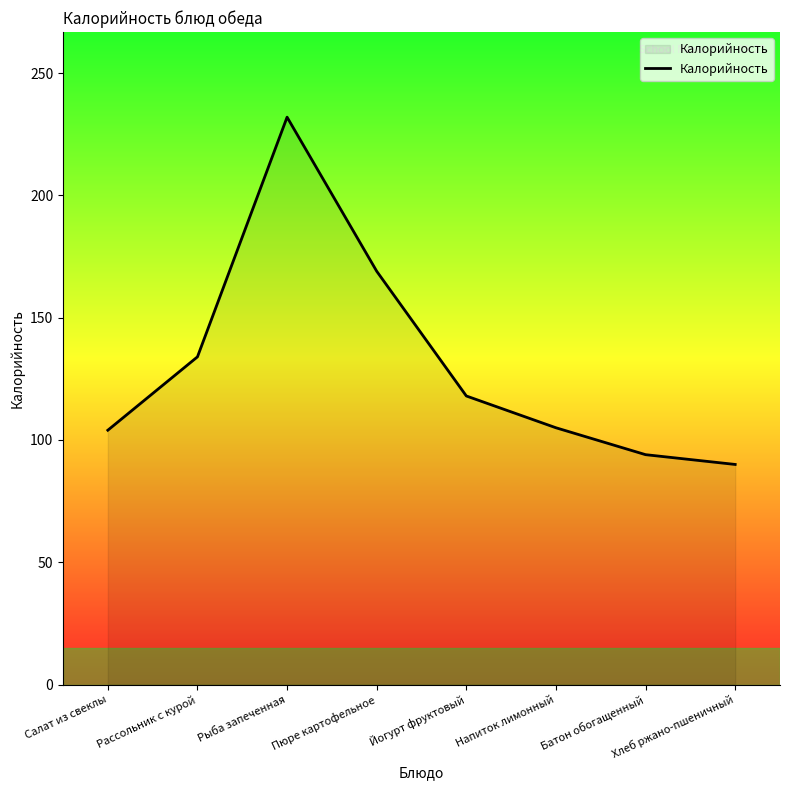

How many lines are shown in the chart?

1